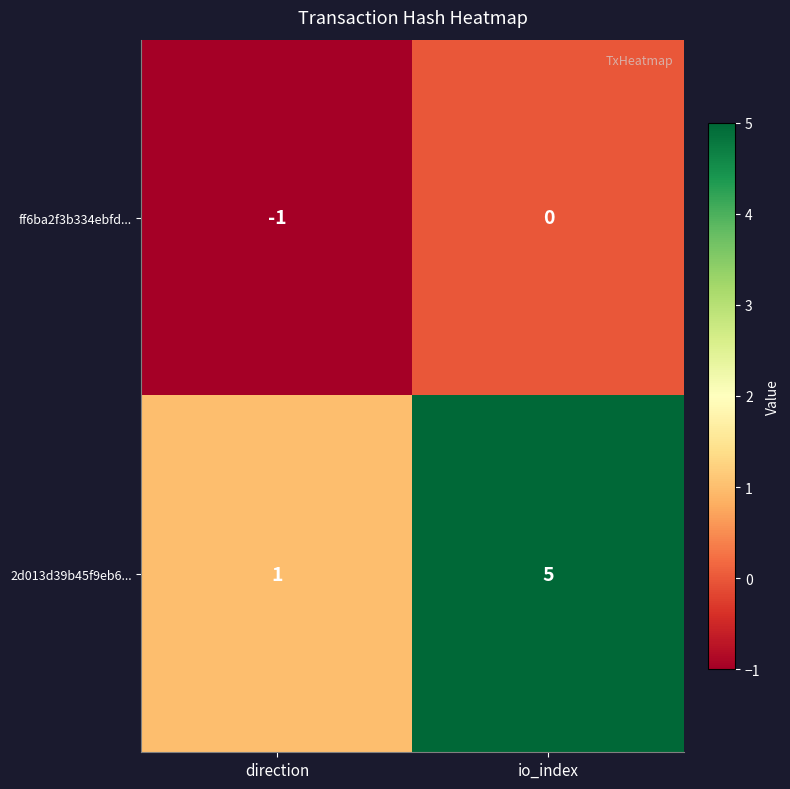

True or false: ff6ba2f3b334ebfd... has a value of -1 at direction.

True